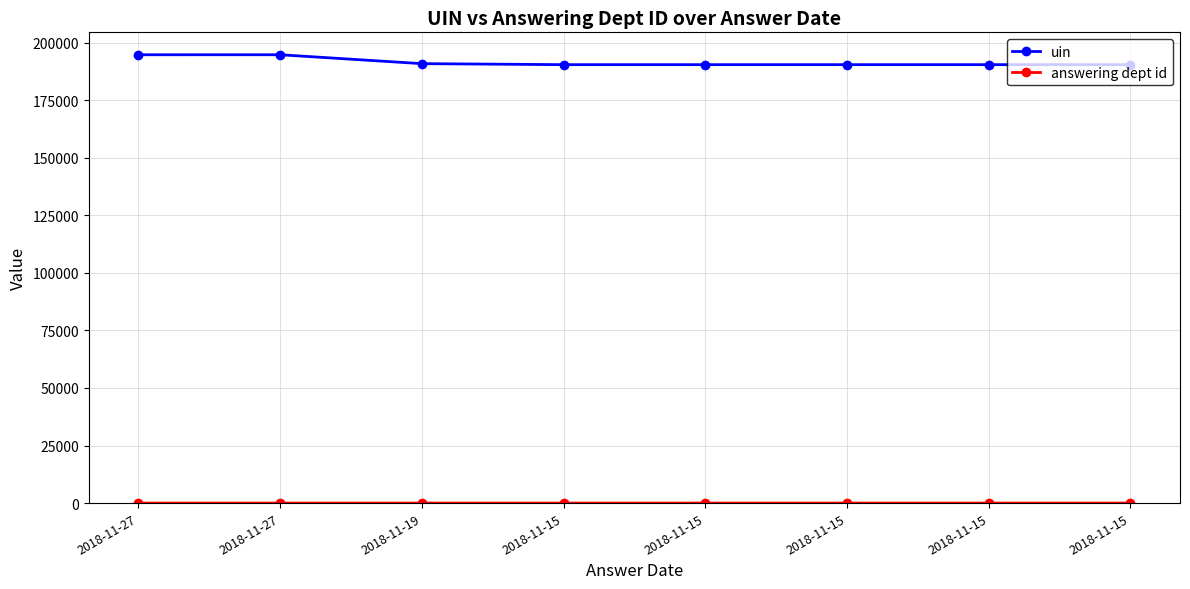

Between 2018-11-15 and 2018-11-15, which series saw the biggest shift?

uin